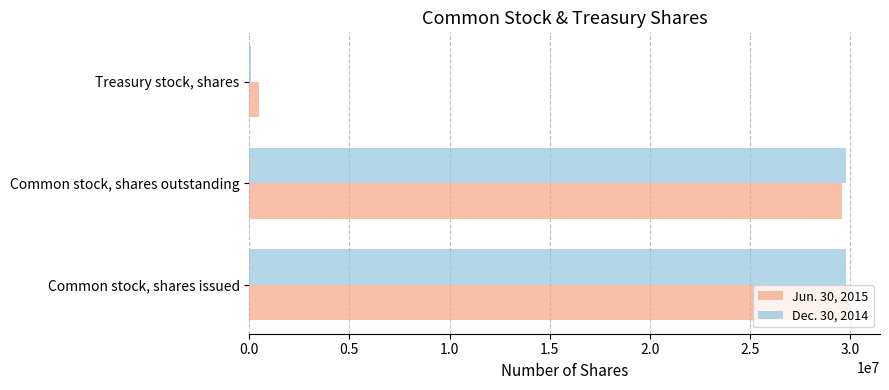

What is the total value across all series at Common stock, shares outstanding?

59418440